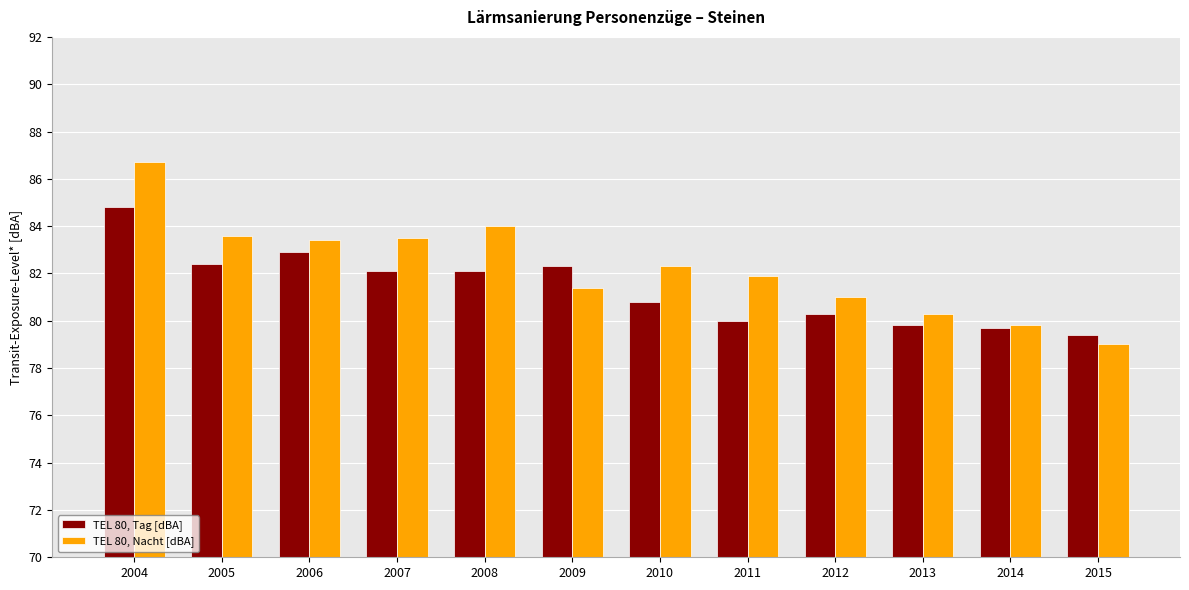

What is the difference between the second highest and minimum values in the TEL 80, Nacht [dBA] series?

5.0